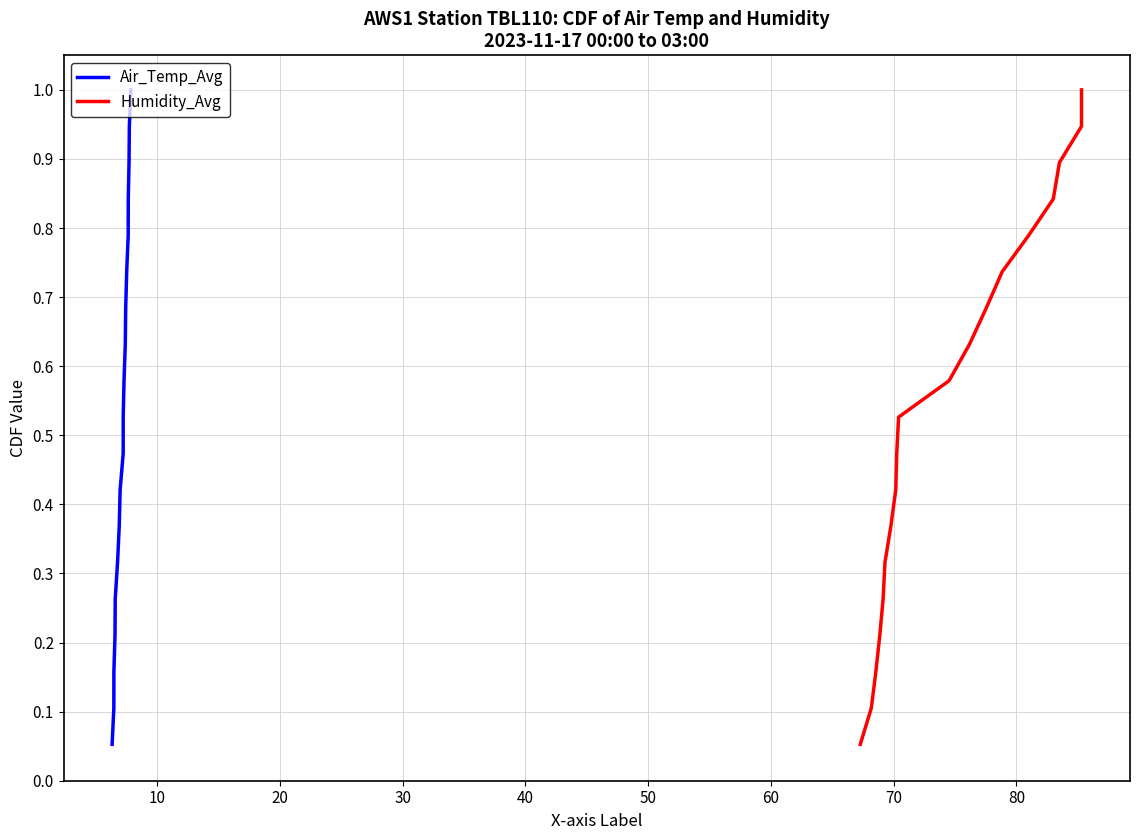

What is the value of the Air_Temp_Avg point at the 19th from the left?

1.0